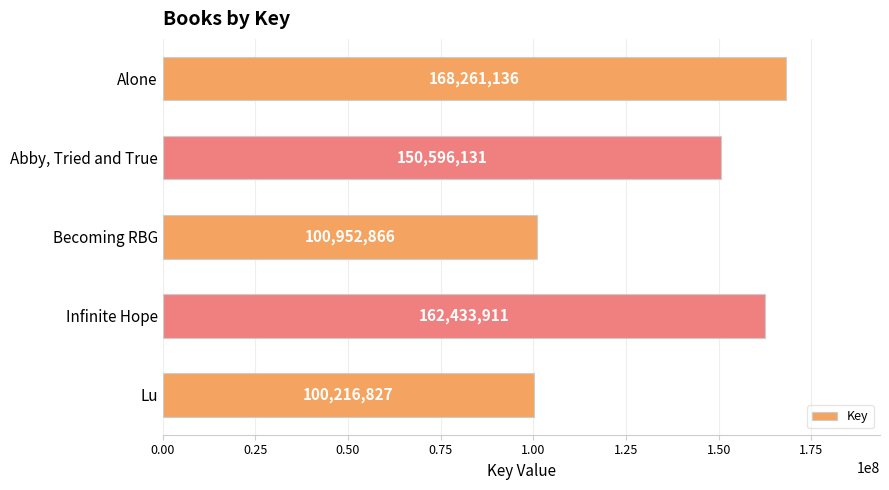

What is the change in value from Alone to Abby, Tried and True?

-17665005